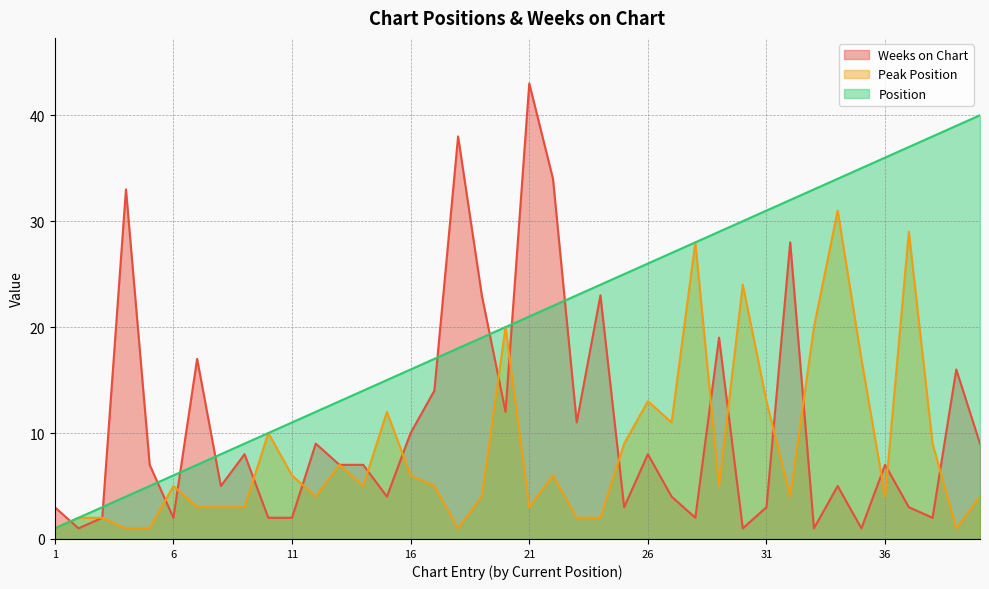

What value does the Position series have at 8, to the nearest 10?

10